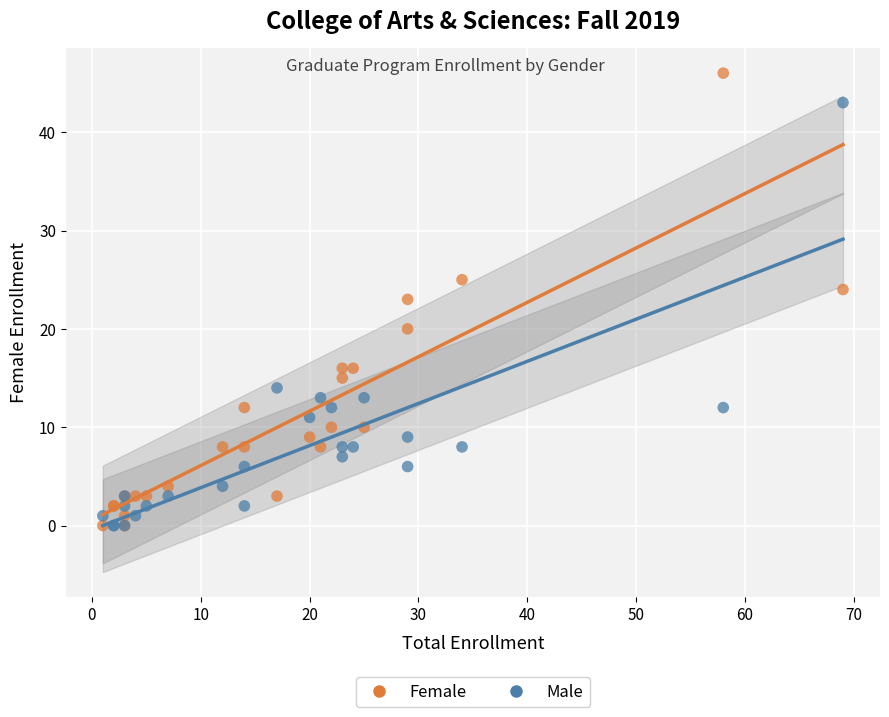

In the Male series, what Y value is closest to 21?

14